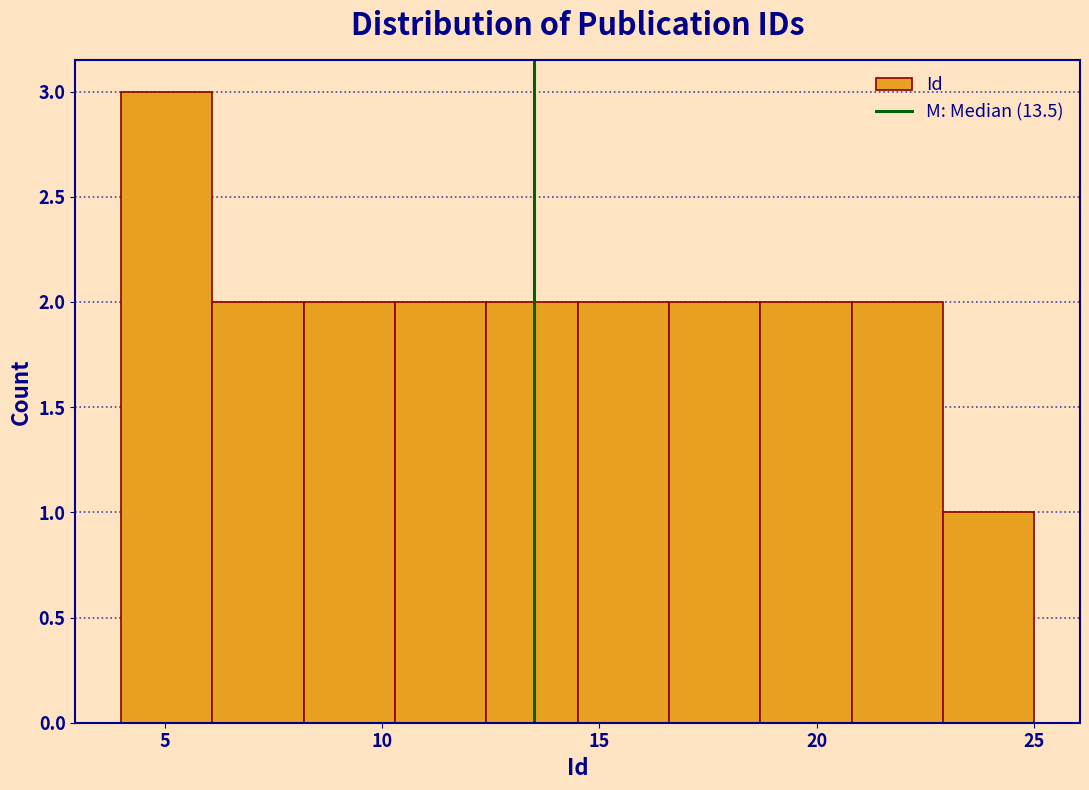

Over which range of the x-axis is the bar tallest?

4.0 to 6.1